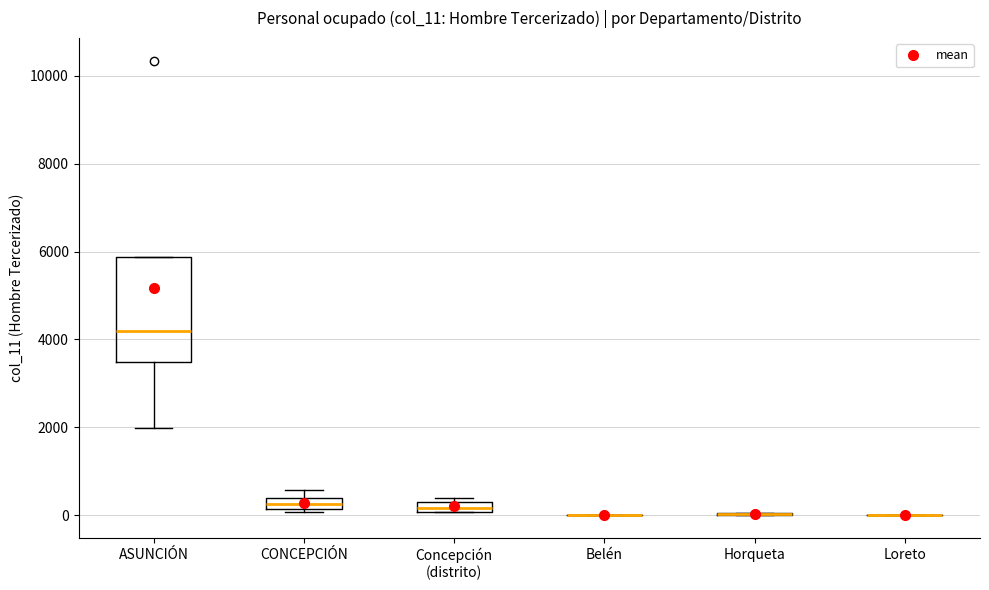

Where is the lower edge of the box for Concepción (distrito) on the y-axis? The values are not printed on the chart, so give them approximately, as read against the axis.

0